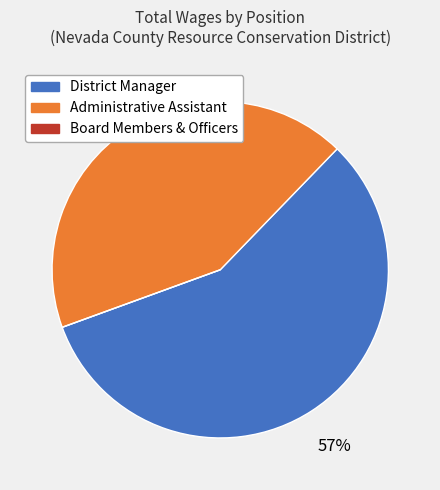

To the nearest percent, what is the difference between the largest and smallest slice percentages?

57%